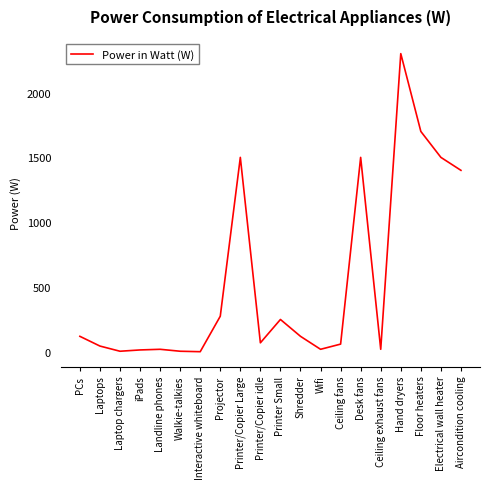

How many lines are shown in the chart?

1